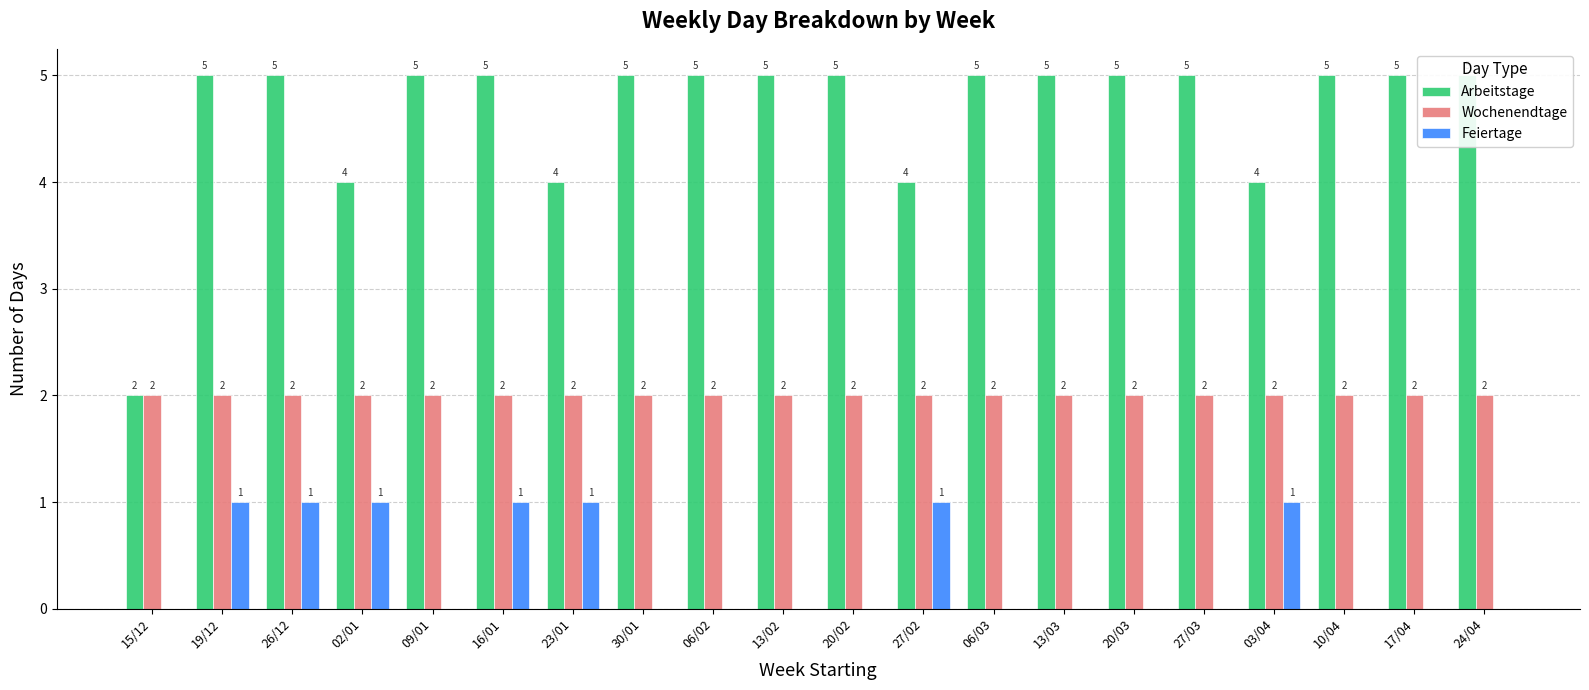

What is the value of the Wochenendtage bar at the 18th from the left?

2